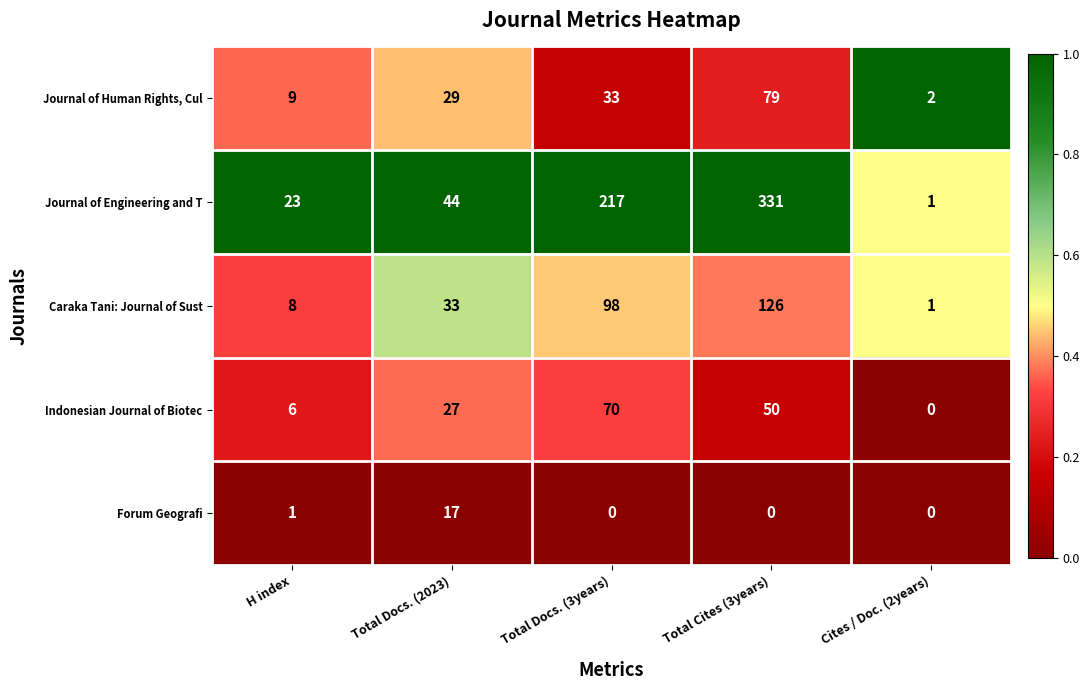

Which series changed the most between Total Docs. (3years) and Total Cites (3years)?

Journal of Engineering and T